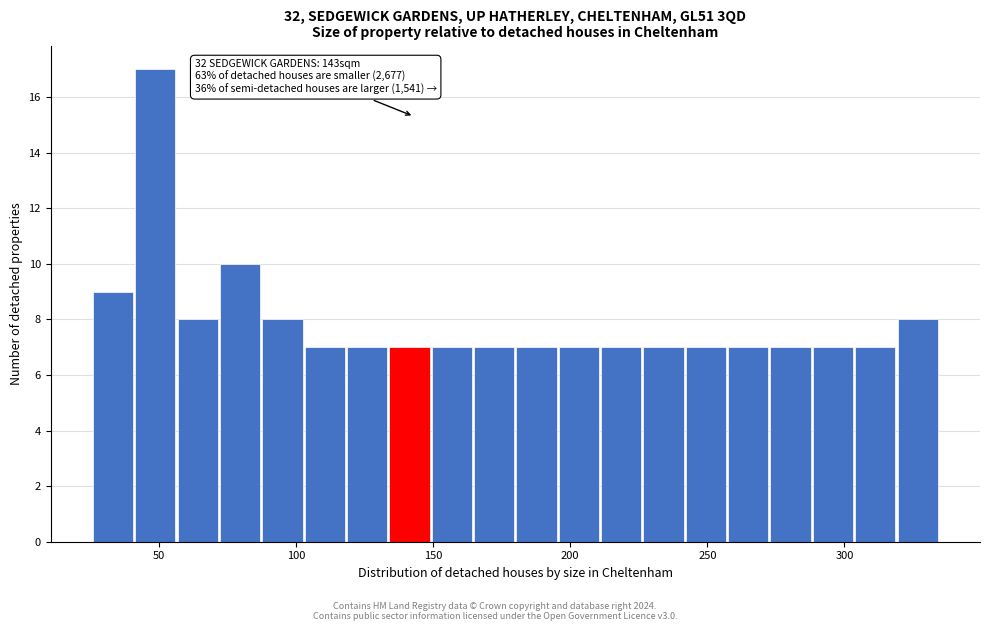

Read against the x-axis, roughly where is the centre of the tallest bar?

50